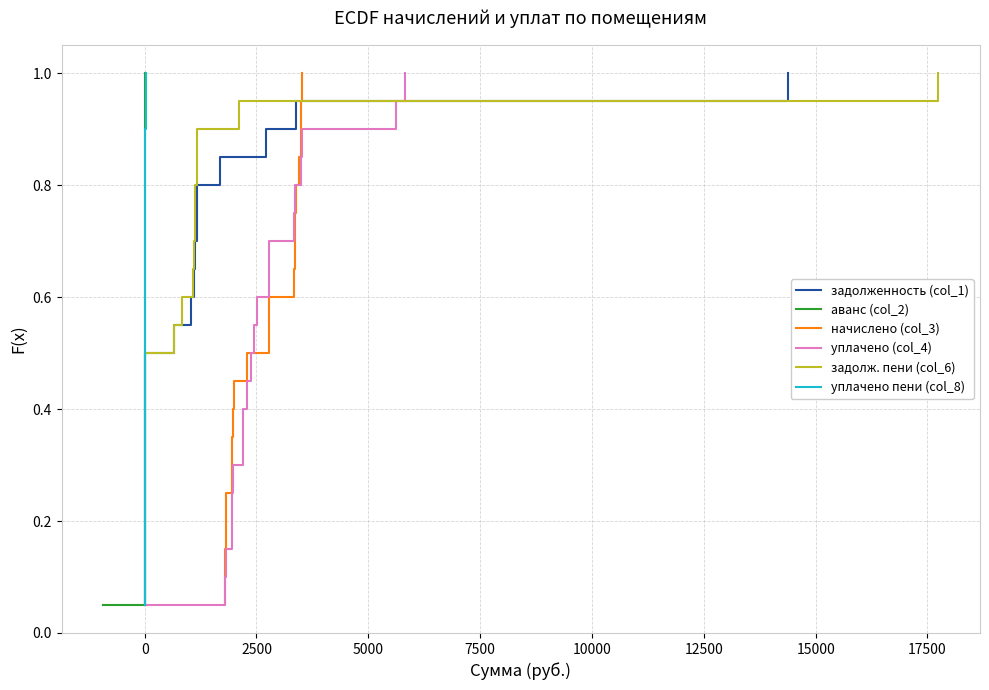

What is the maximum value for начислено (col_3)?

1.0